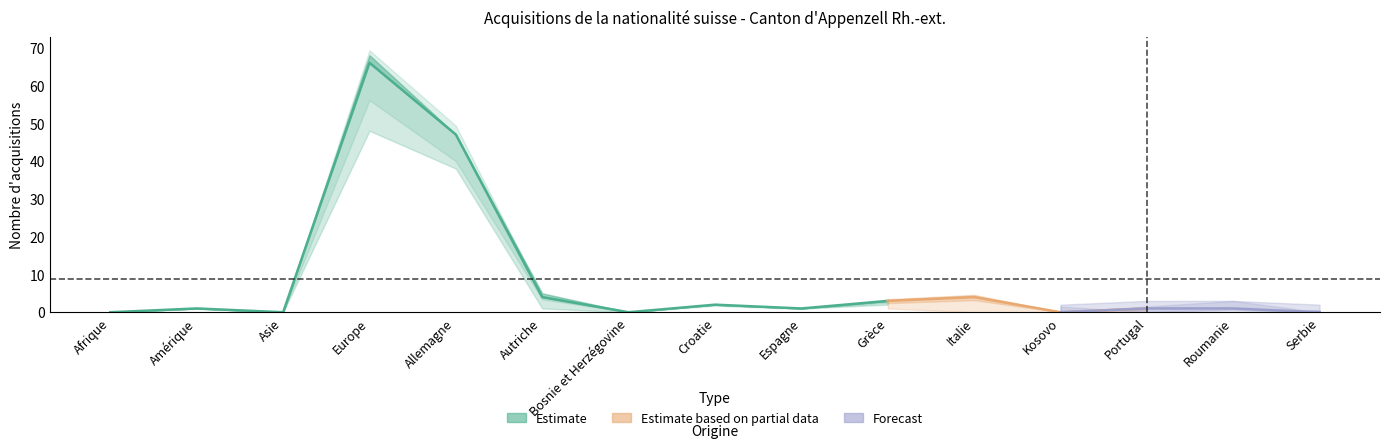

What is the label of the 3rd point from the left?

Asie